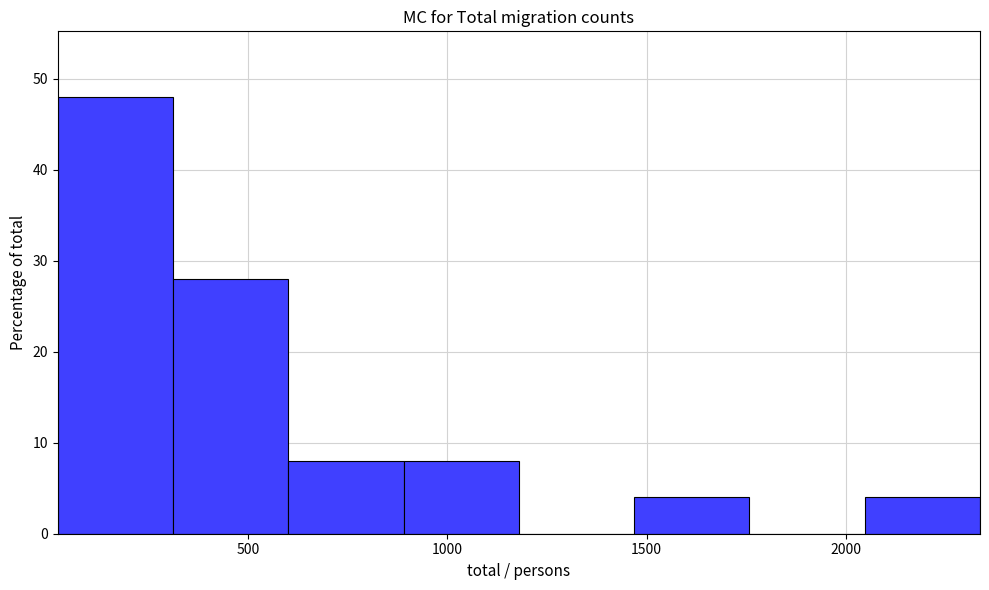

Reading left to right, list every bar in this chart as the range it spans on the x-axis followed by its height. Neither the bar edges nor the heights are printed on the chart, so give them approximately, as read against the axes.

0 to 300: 48
300 to 600: 28
600 to 900: 8
900 to 1200: 8
1200 to 1450: 0
1450 to 1750: 4
1750 to 2050: 0
2050 to 2350: 4